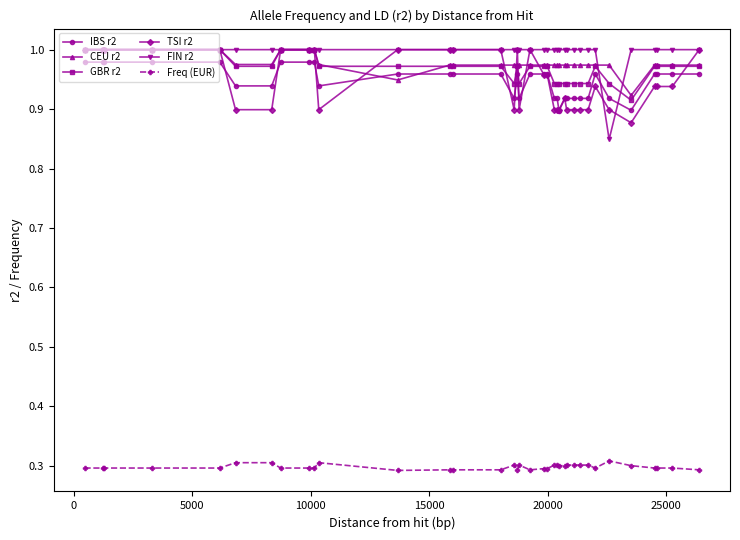

True or false: CEU r2 and Freq (EUR) intersect in this chart.

False